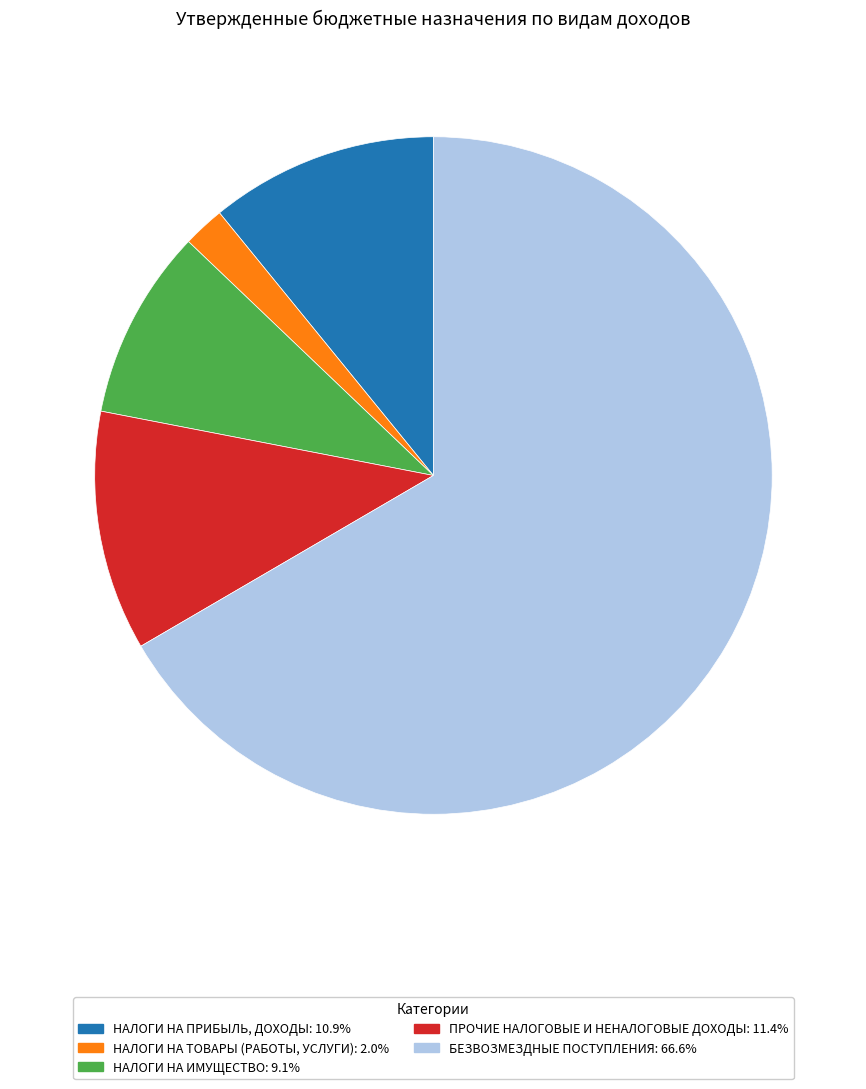

Is the sum of БЕЗВОЗМЕЗДНЫЕ ПОСТУПЛЕНИЯ and НАЛОГИ НА ТОВАРЫ (РАБОТЫ, УСЛУГИ) greater than half?

Yes